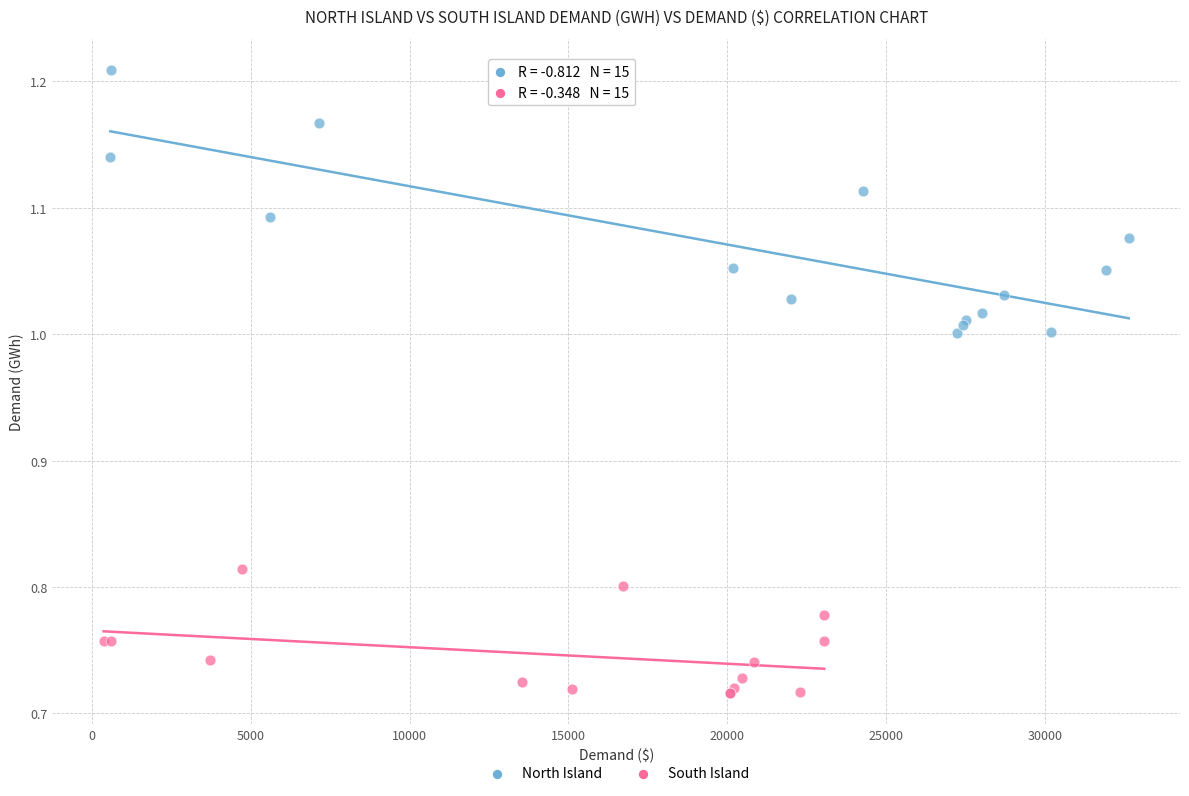

Which series has the widest spread of Y values?

North Island